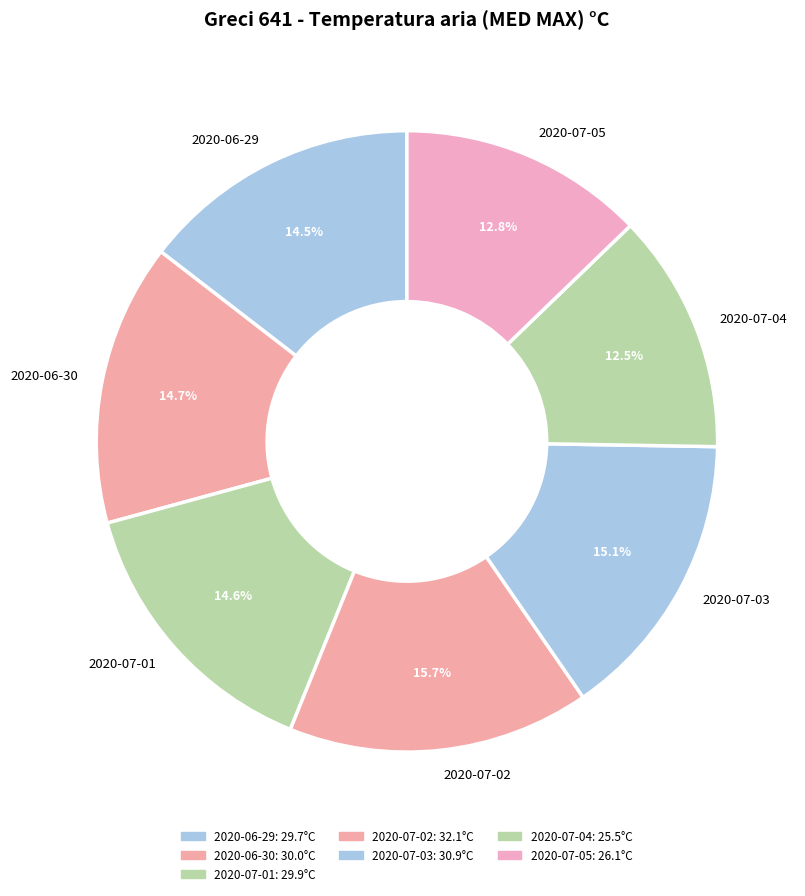

To the nearest percent, what is the average slice percentage?

14%